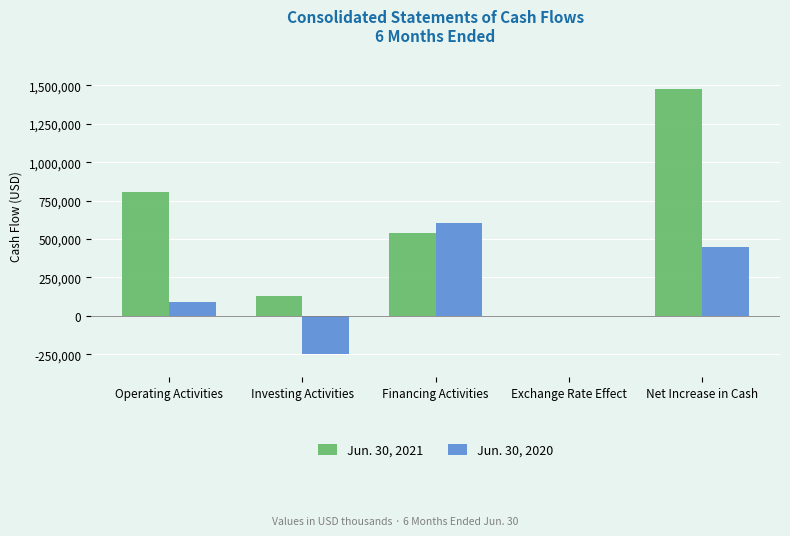

What is the total value across all series at Financing Activities?

1140684